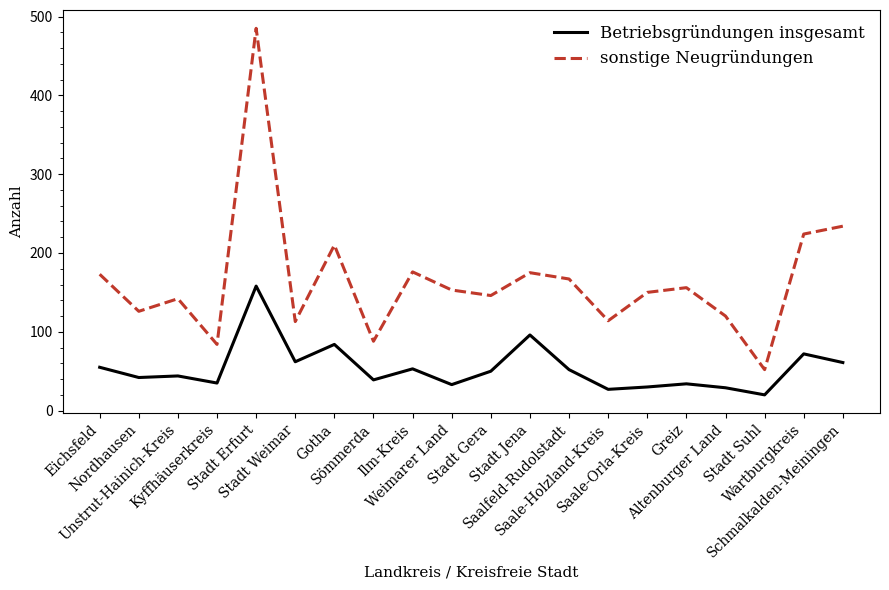

What is the sum of all sonstige Neugründungen values?

3288